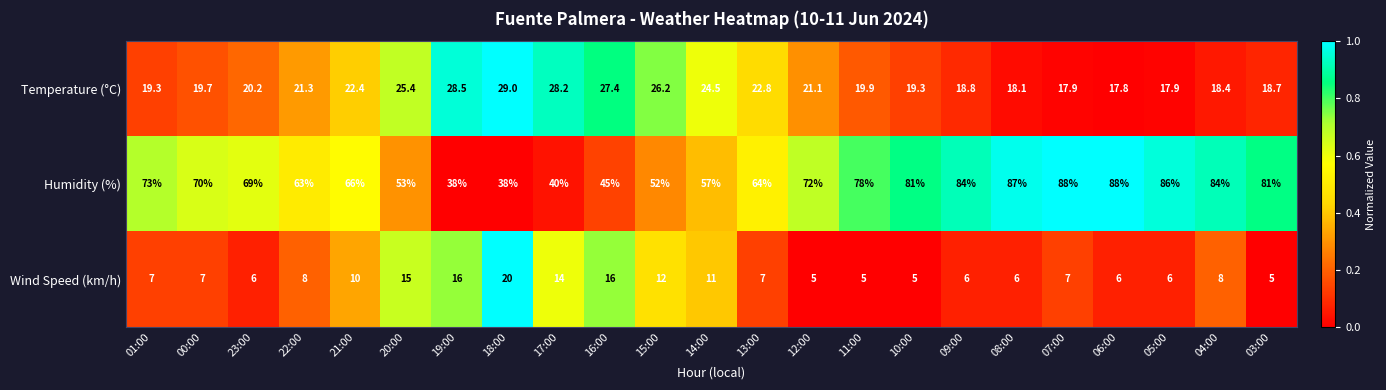

Which series has the largest range (max minus min)?

Humidity (%)